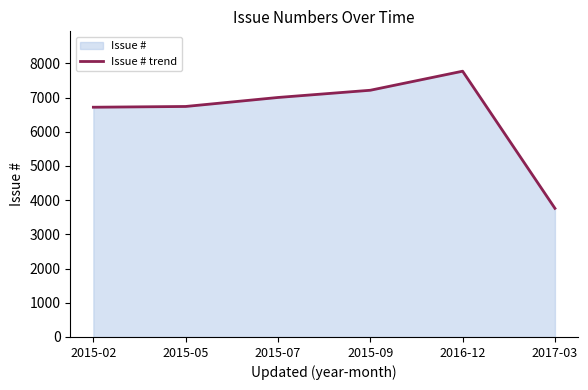

The chart shows a value of 796 at 2017-03. True or false?

False